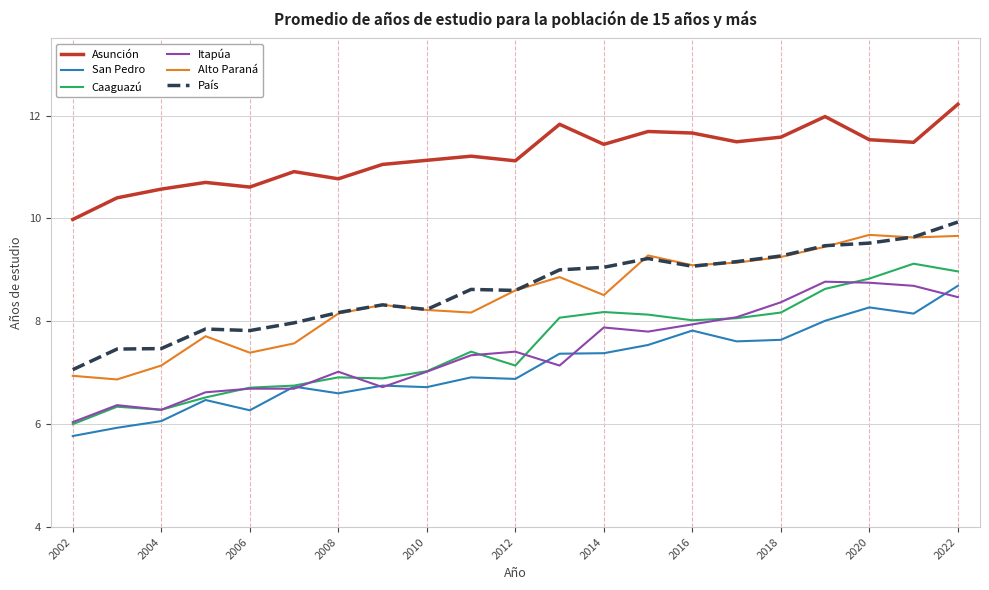

What are all the series names shown in the legend?

Asunción, San Pedro, Caaguazú, Itapúa, Alto Paraná, País